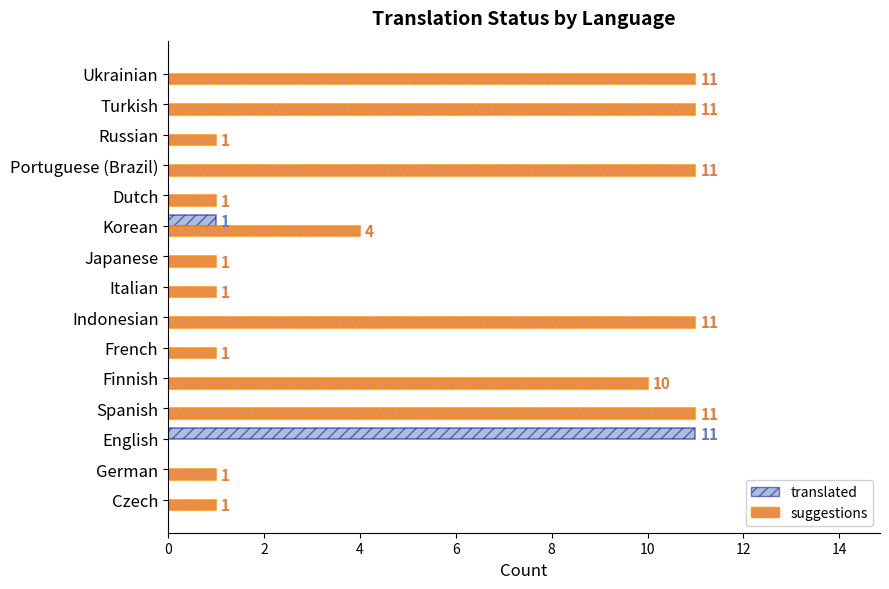

Where is translated nearest to the value 5?

Korean